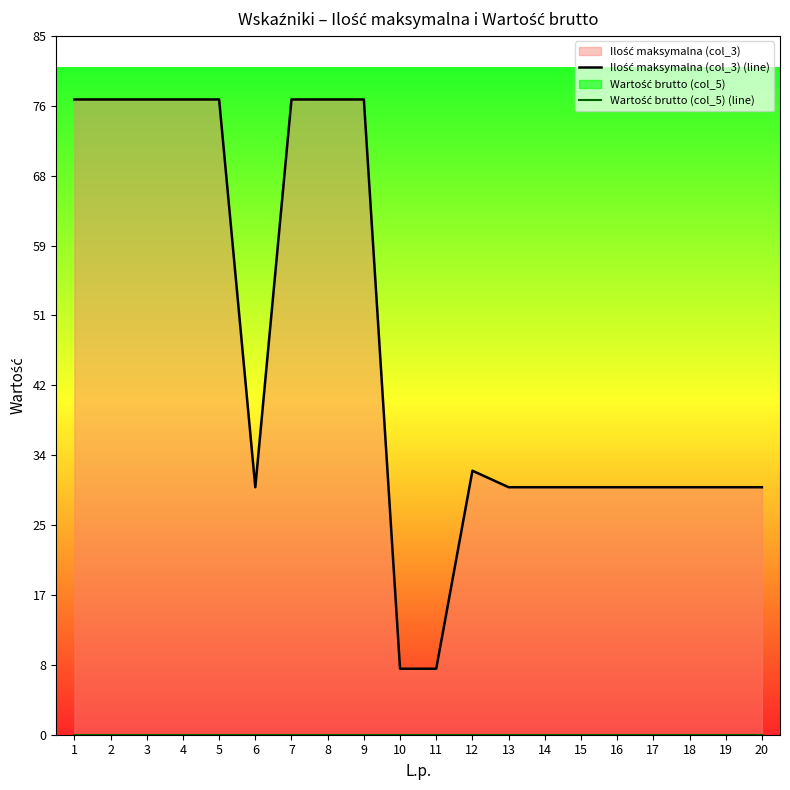

Which series has the largest total across all categories?

Ilość maksymalna (col_3) (line)